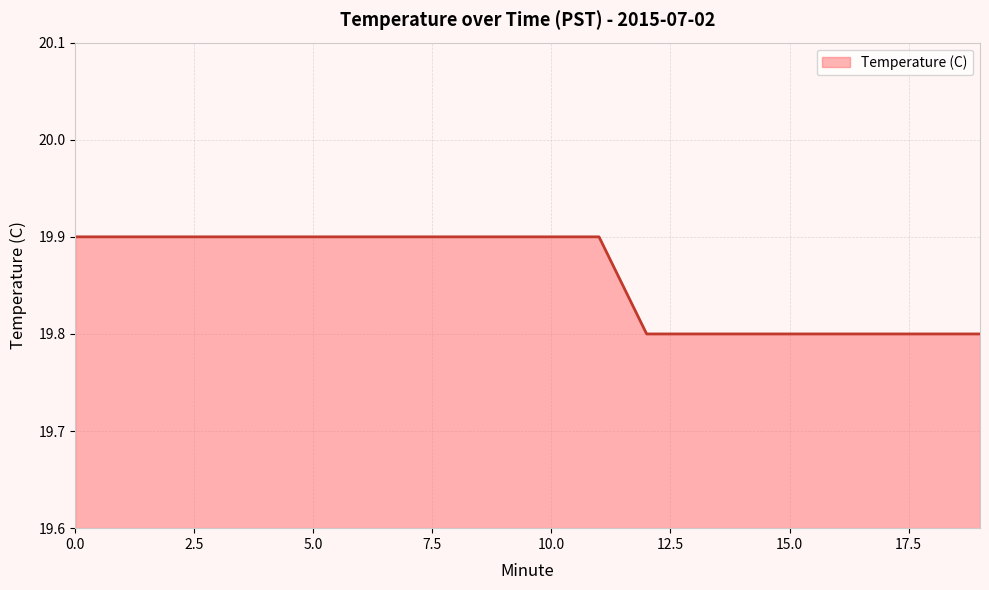

How many values are between 19 and 20?

20